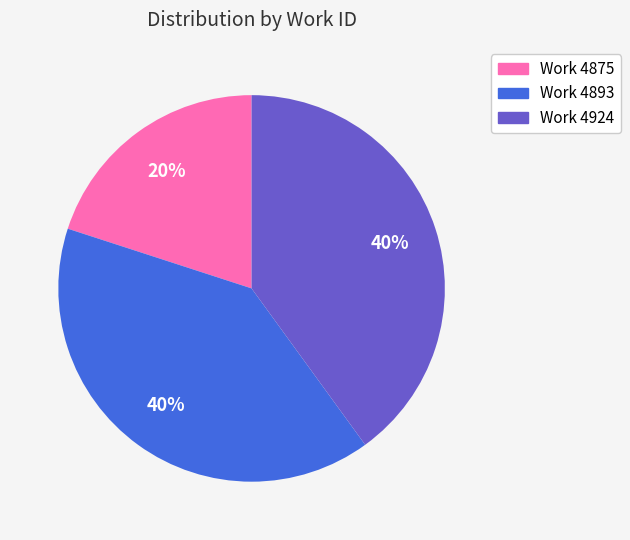

Count the number of slices in the pie.

3